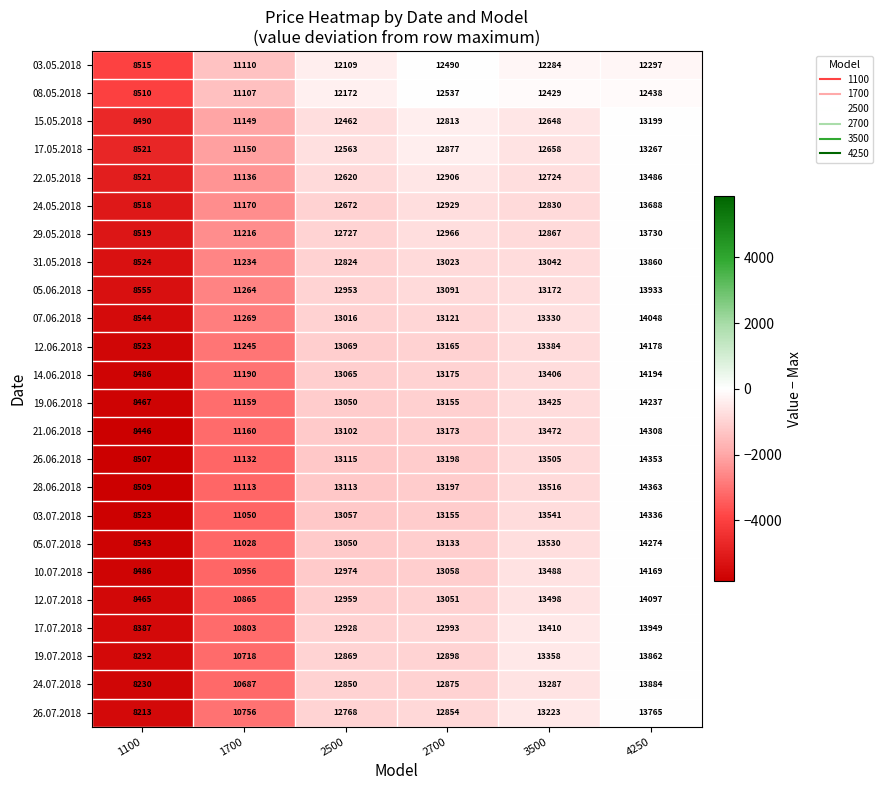

Read the 12.06.2018 value at 1100, to the nearest 50.

8500